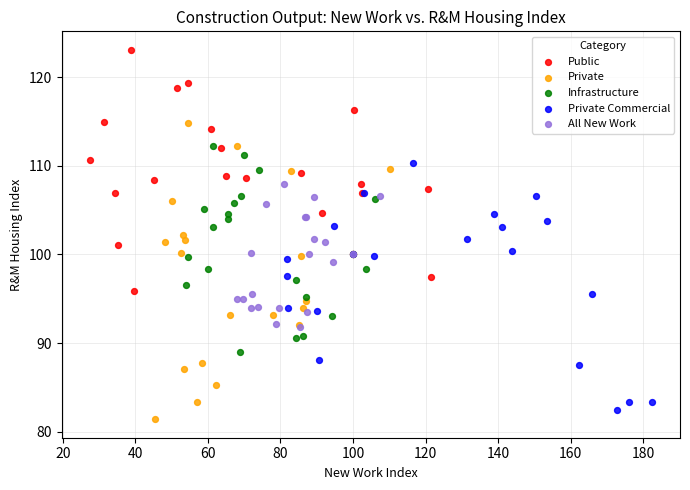

Which series has the widest spread of Y values?

Private